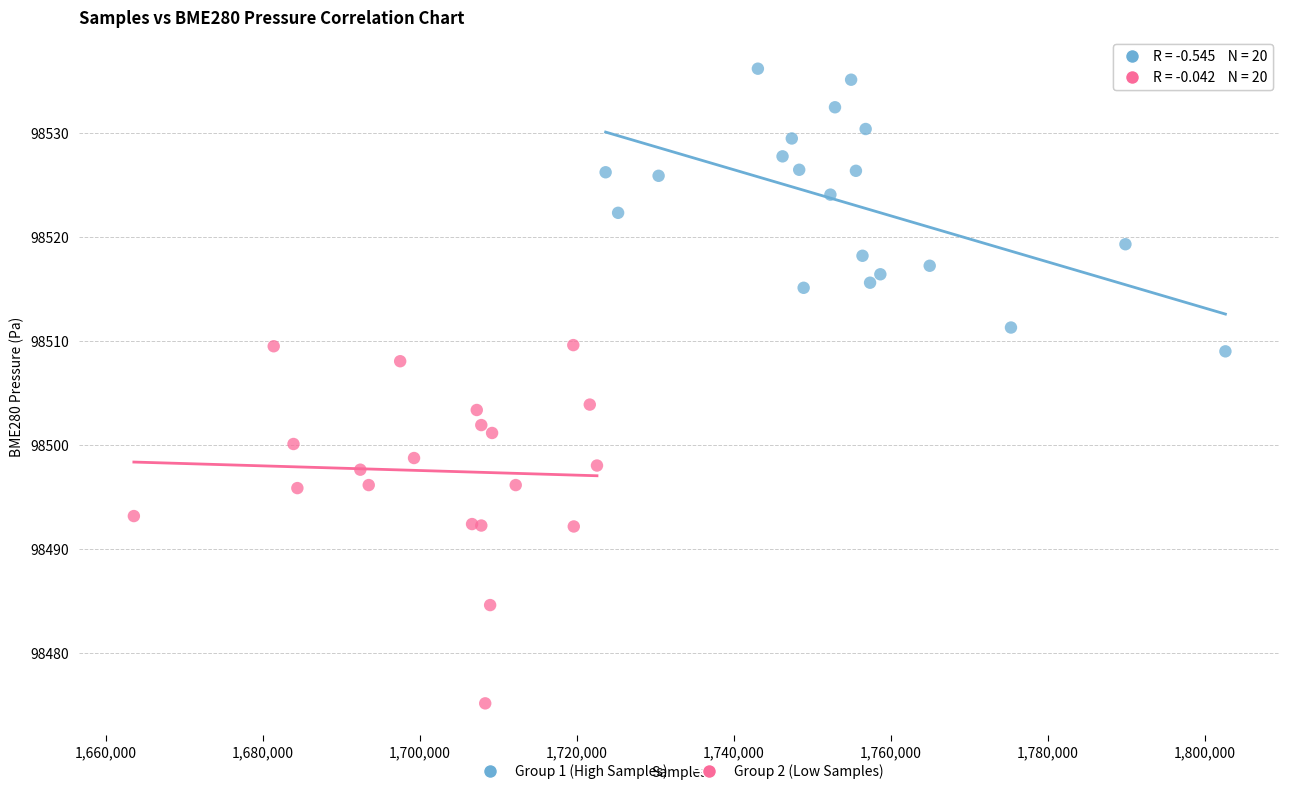

Which series has the largest Y range (max minus min)?

Group 2 (Low Samples)